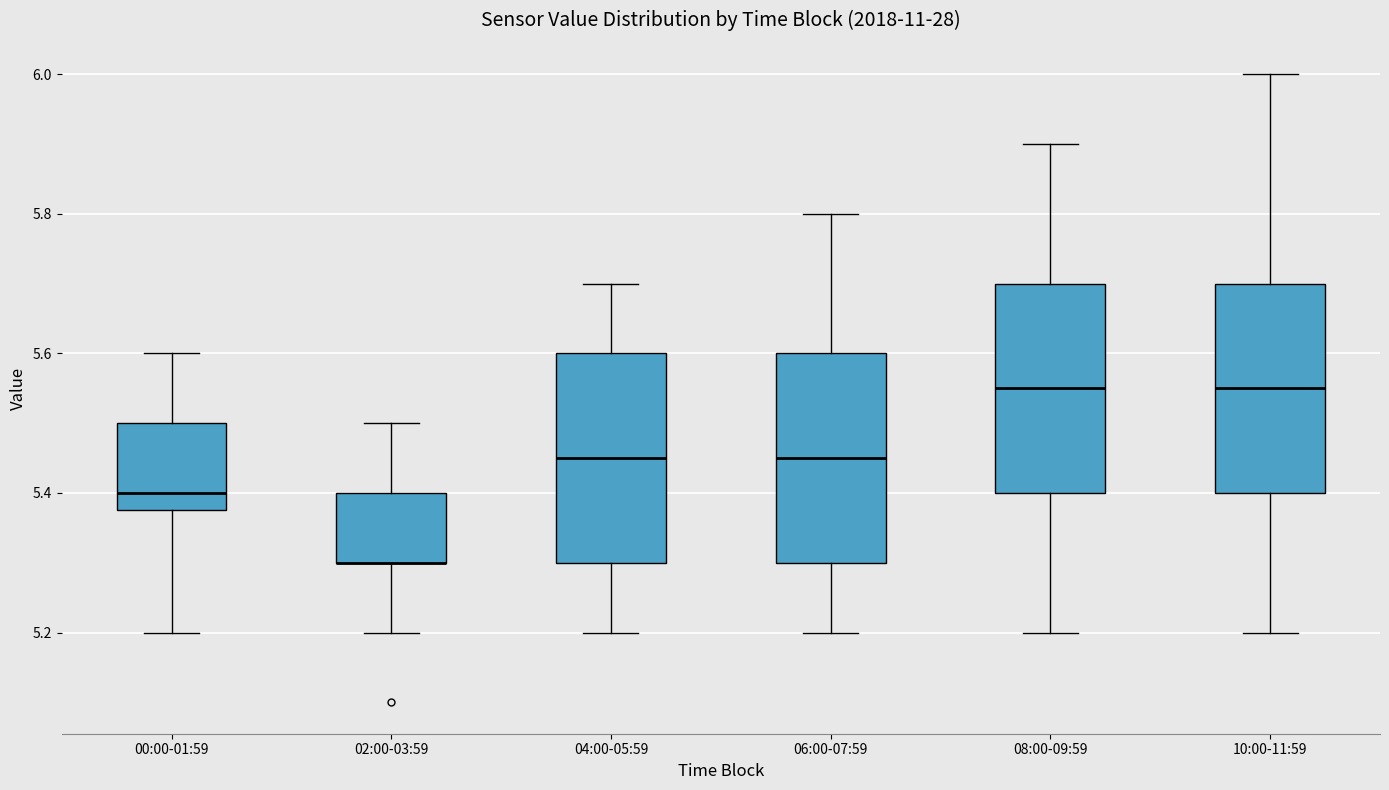

Where does the median line of the box for 08:00-09:59 sit on the y-axis? The values are not printed on the chart, so give them approximately, as read against the axis.

5.56